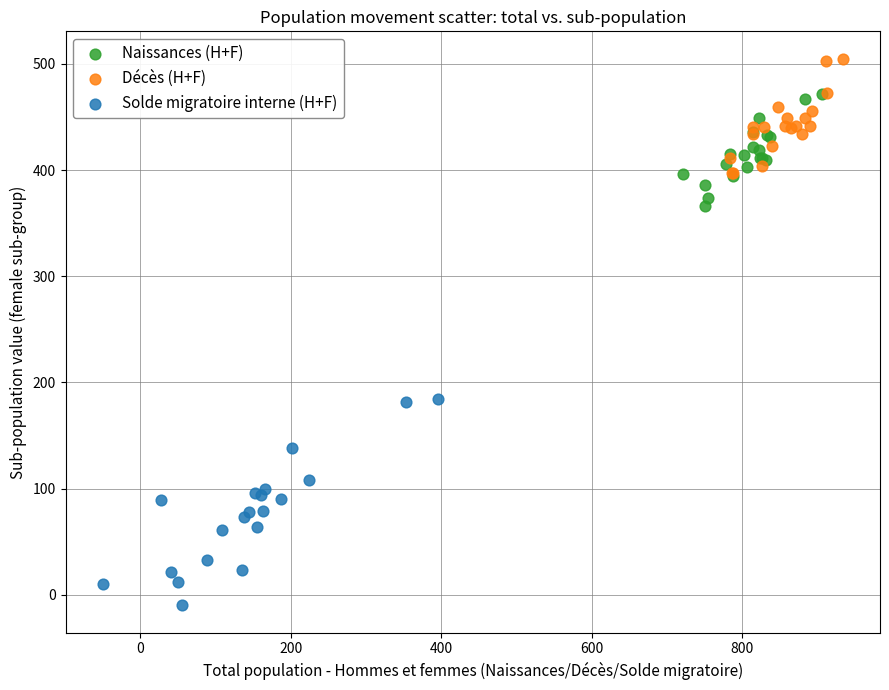

Which series has the widest spread of Y values?

Solde migratoire interne (H+F)